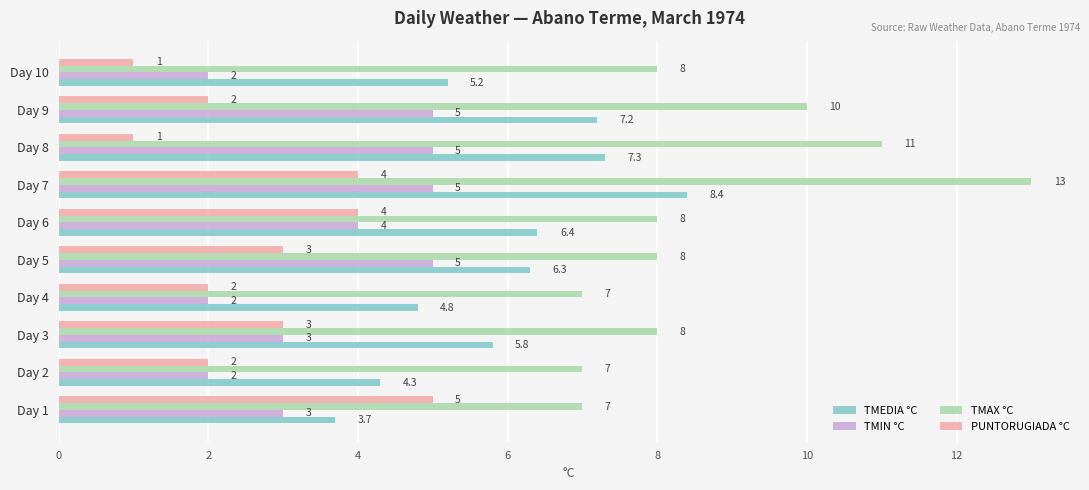

Is it true that PUNTORUGIADA °C equals 4.9 at Day 5?

False